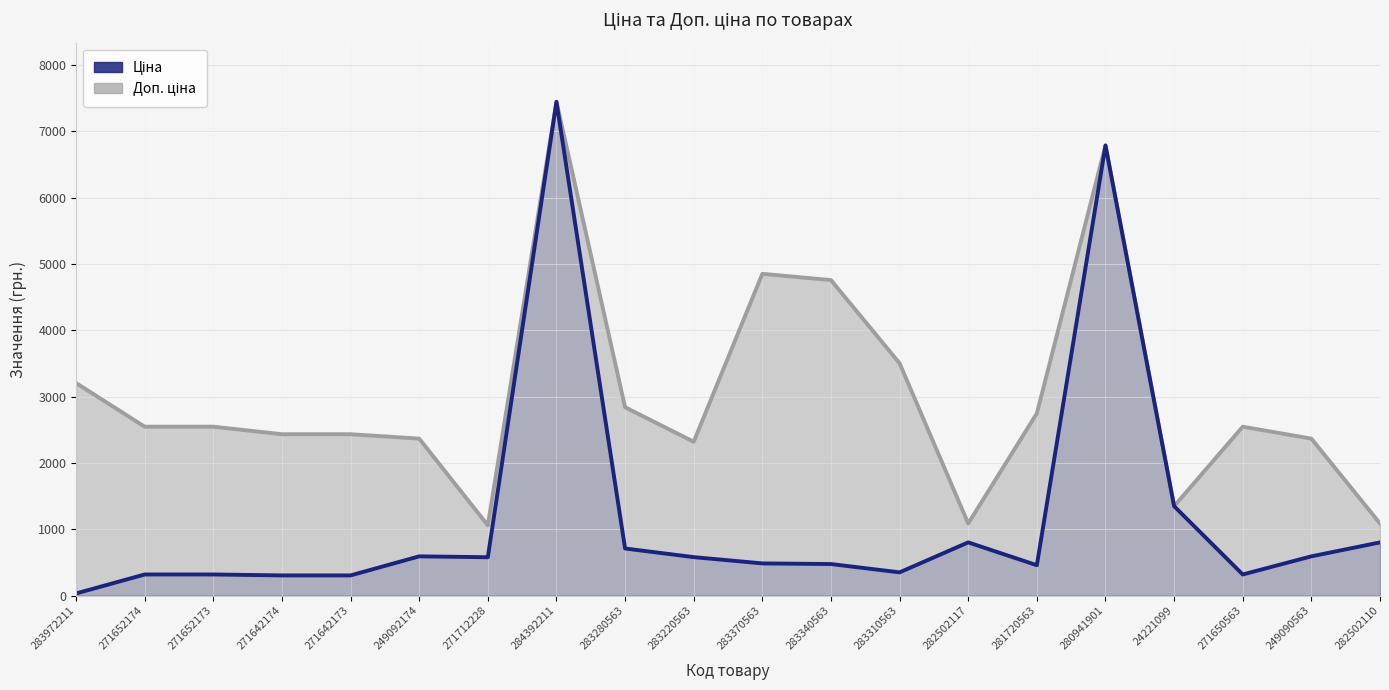

At which label does the data first exceed 578?

249092174